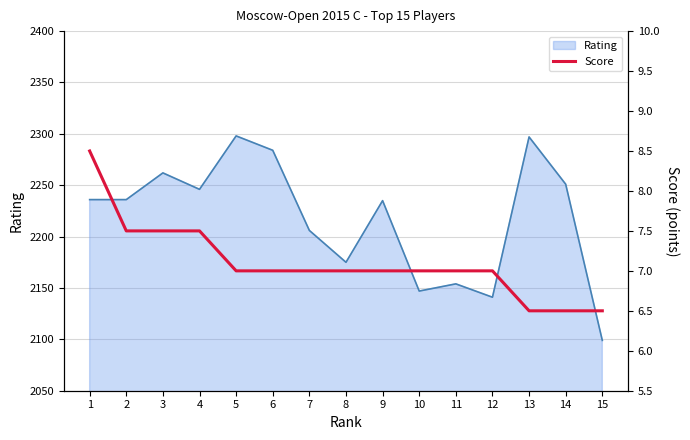

At which label does Rating reach its minimum?

15